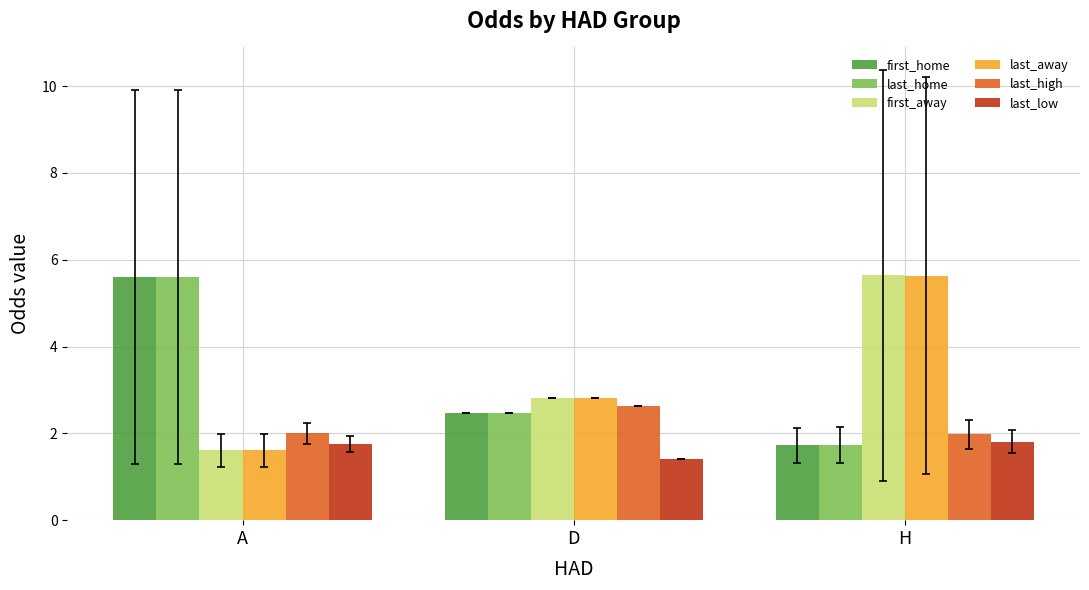

What is the label of the 1st bar from the right?

H